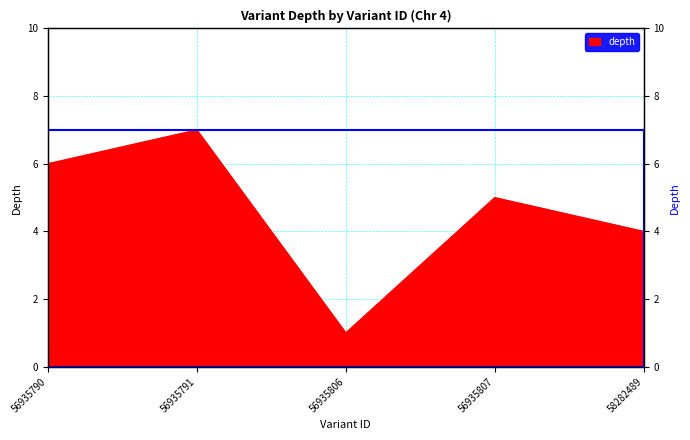

Which has a higher value, 56935791 or 56935807?

56935791